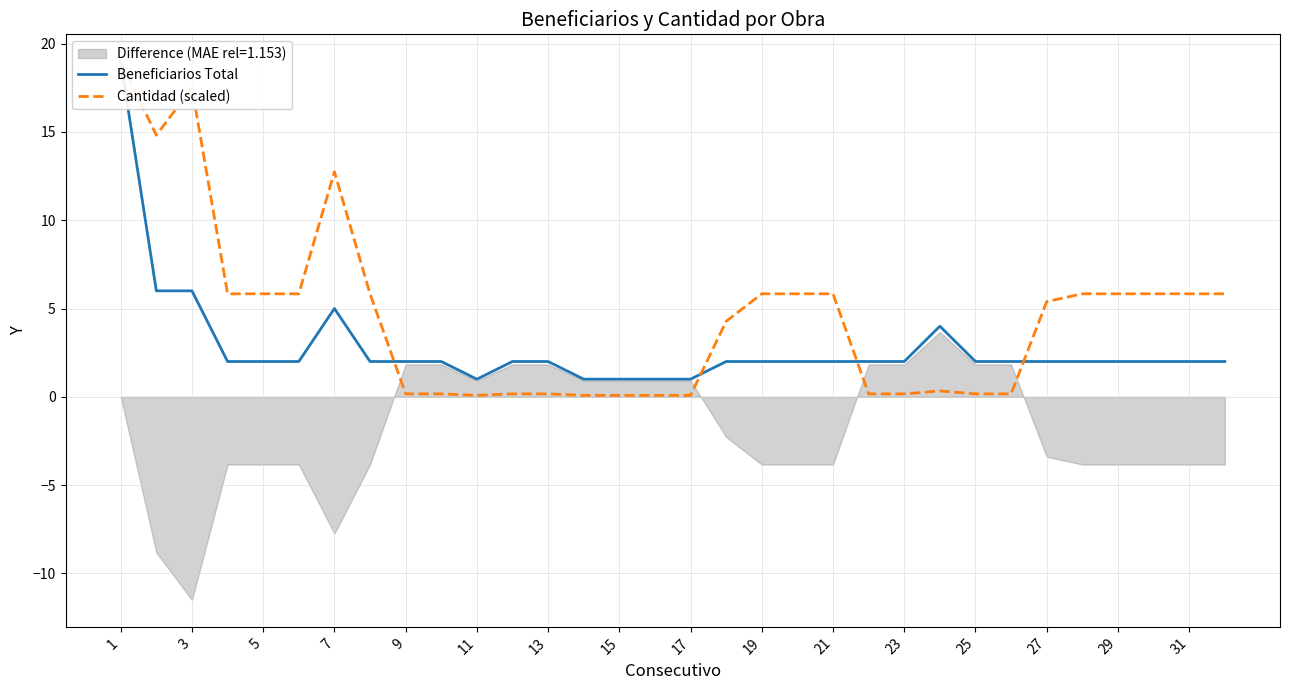

What is the value of the Cantidad (scaled) point at the 1st from the left?

19.0